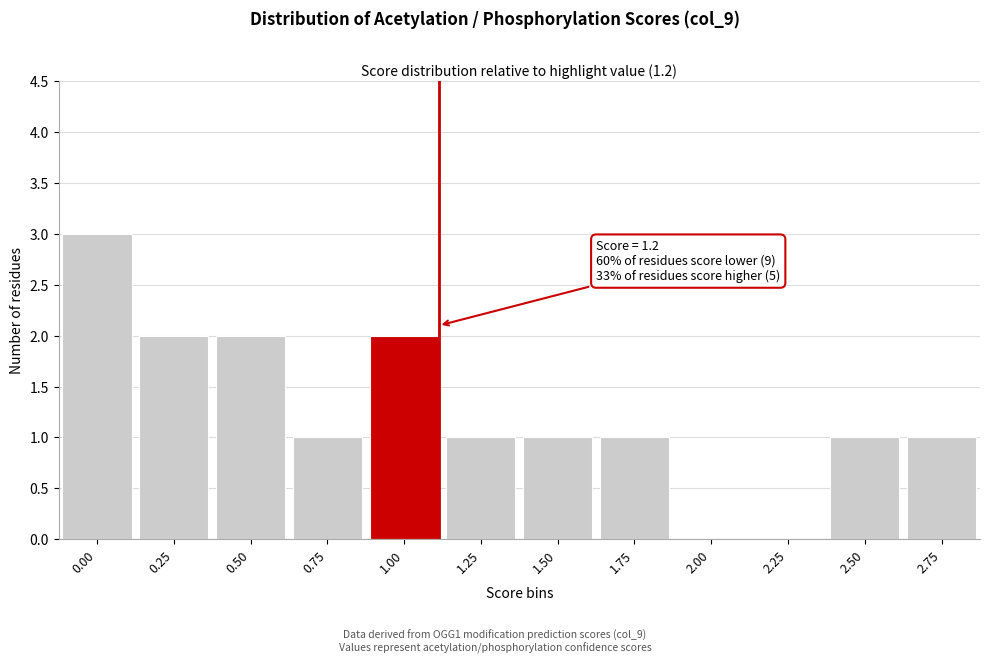

Reading left to right, list all the values displayed in this chart.

0.00=3	0.25=2	0.50=2	0.75=1	1.00=2	1.25=1	1.50=1	1.75=1	2.00=0	2.25=0	2.50=1	2.75=1